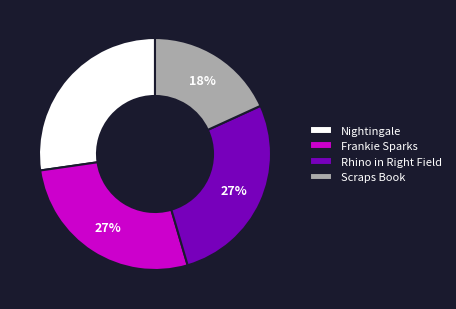

True or false: Nightingale accounts for 27% of the total.

True